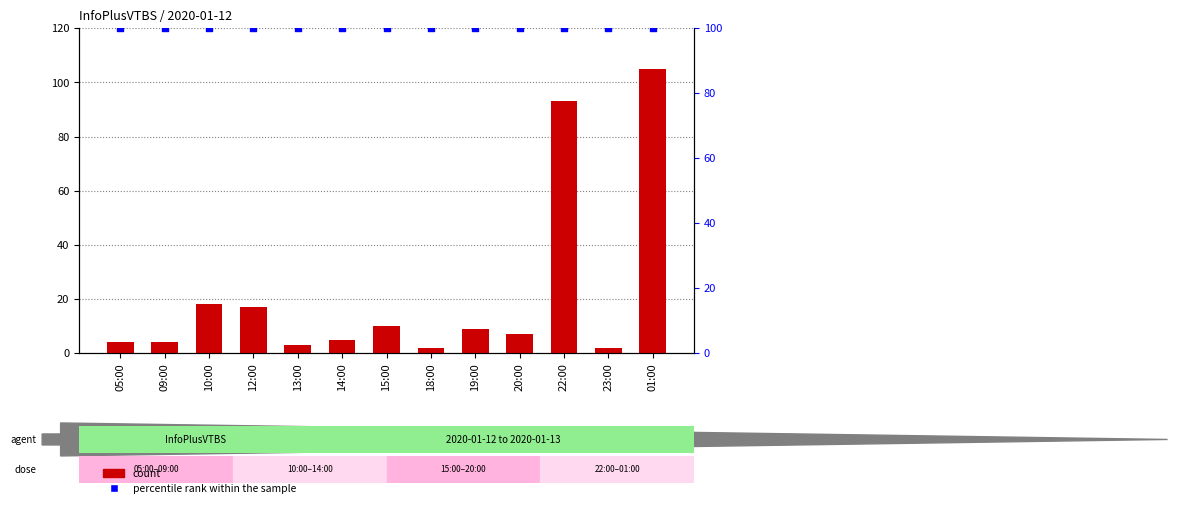

What is the total value across all series at 23:00?

102